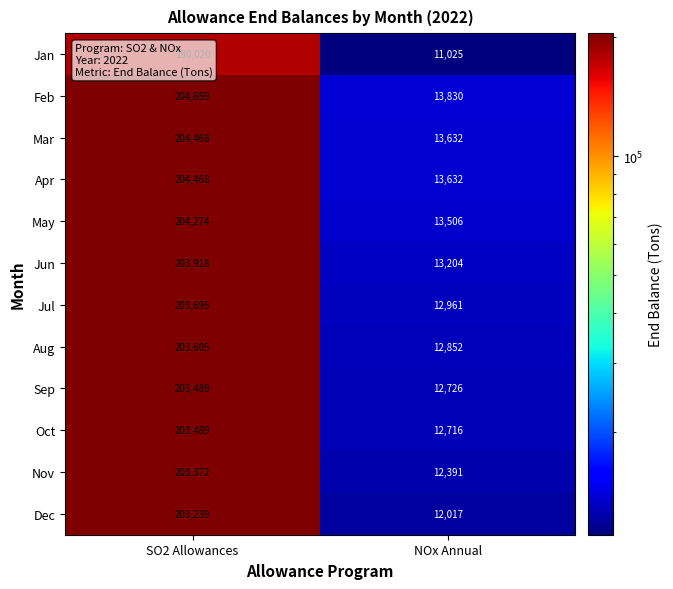

Is it true that Oct equals 203489 at SO2 Allowances?

True